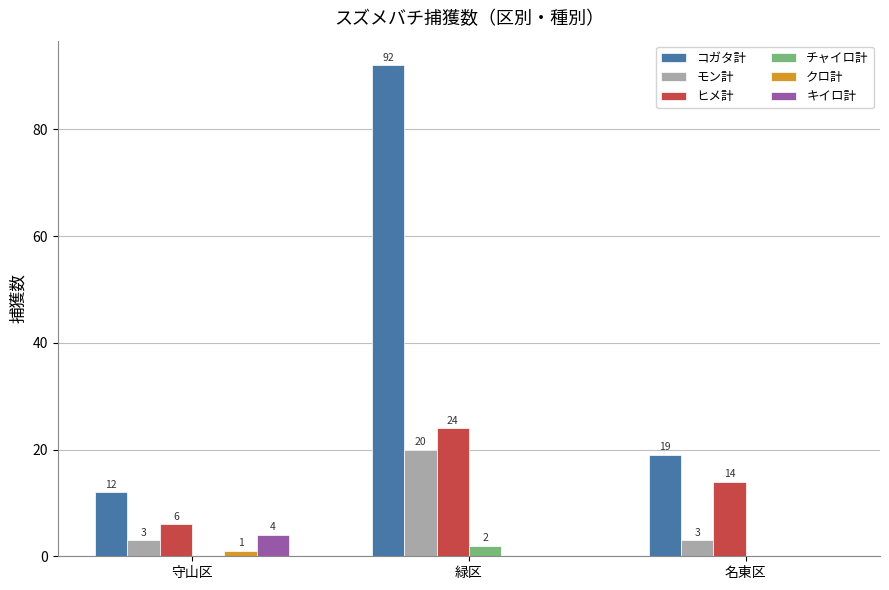

Reading left to right, extract all data points from this chart.

コガタ計: 12	92	19
モン計: 3	20	3
ヒメ計: 6	24	14
チャイロ計: 0	2	0
クロ計: 1	0	0
キイロ計: 4	0	0